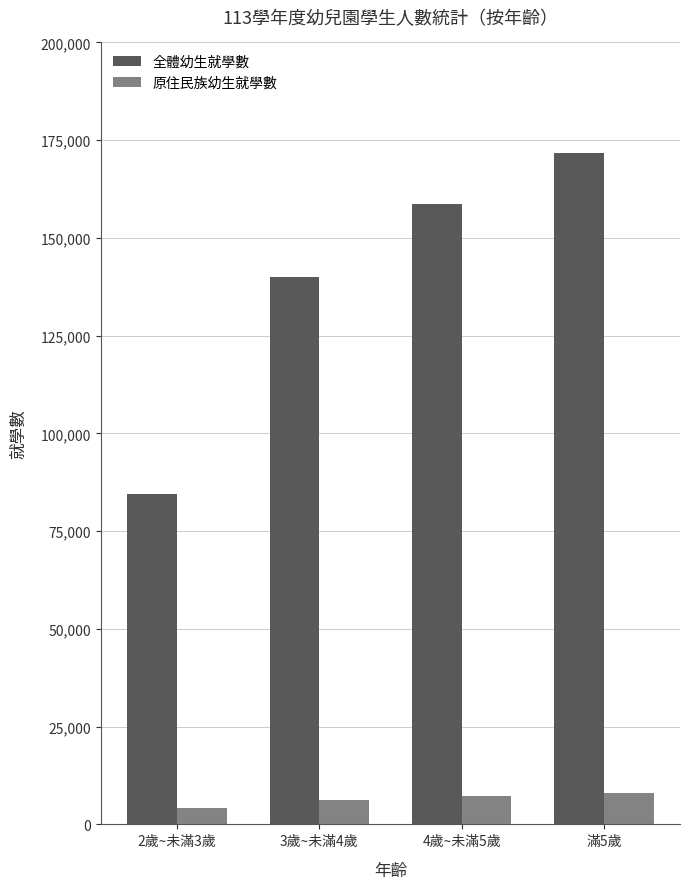

Which has a higher value, 3歲~未滿4歲 or 4歲~未滿5歲?

4歲~未滿5歲